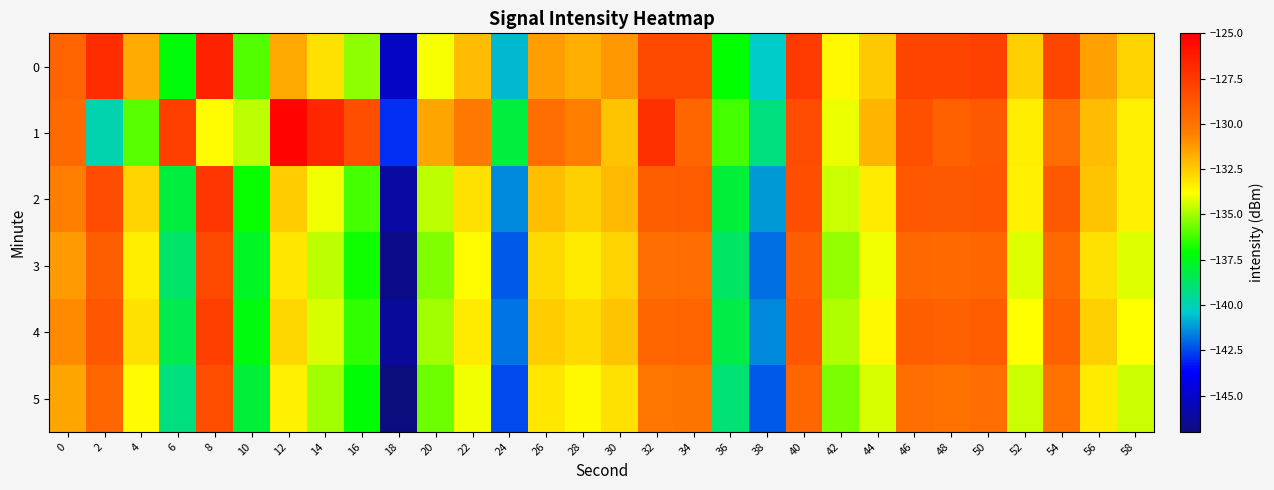

Reading left to right, extract all data points from this chart.

0: 0=-129.3	2=-126.9	4=-131.7	6=-137.2	8=-126.5	10=-136.1	12=-131.6	14=-133.0	16=-135.3	18=-145.2	20=-133.9	22=-132.1	24=-140.7	26=-131.3	28=-131.7	30=-131.1	32=-128.2	34=-128.2	36=-137.1	38=-140.3	40=-127.5	42=-133.6	44=-132.4	46=-127.9	48=-128.0	50=-127.8	52=-132.6	54=-128.1	56=-131.4	58=-132.7
1: 0=-129.6	2=-139.9	4=-136.0	6=-127.7	8=-133.7	10=-134.7	12=-125.2	14=-126.7	16=-128.4	18=-142.9	20=-131.5	22=-130.2	24=-138.1	26=-129.8	28=-130.5	30=-132.3	32=-127.1	34=-129.4	36=-136.2	38=-139.1	40=-128.3	42=-134.1	44=-131.9	46=-128.5	48=-129.2	50=-128.9	52=-133.4	54=-129.7	56=-132.1	58=-133.5
2: 0=-130.5	2=-128.3	4=-132.7	6=-138.1	8=-127.4	10=-137.0	12=-132.5	14=-134.0	16=-136.2	18=-146.0	20=-134.7	22=-133.0	24=-141.5	26=-132.2	28=-132.6	30=-132.0	32=-129.1	34=-129.0	36=-138.0	38=-141.2	40=-128.4	42=-134.5	44=-133.3	46=-128.8	48=-128.9	50=-128.7	52=-133.5	54=-128.9	56=-132.3	58=-133.5
3: 0=-131.2	2=-129.1	4=-133.4	6=-138.8	8=-128.1	10=-137.7	12=-133.2	14=-134.7	16=-136.9	18=-146.7	20=-135.4	22=-133.7	24=-142.2	26=-132.9	28=-133.3	30=-132.7	32=-129.8	34=-129.7	36=-138.7	38=-141.9	40=-129.1	42=-135.2	44=-134.0	46=-129.5	48=-129.6	50=-129.4	52=-134.2	54=-129.6	56=-133.0	58=-134.2
4: 0=-130.8	2=-128.7	4=-133.0	6=-138.4	8=-127.7	10=-137.3	12=-132.8	14=-134.3	16=-136.5	18=-146.3	20=-135.0	22=-133.3	24=-141.8	26=-132.5	28=-132.9	30=-132.3	32=-129.4	34=-129.3	36=-138.3	38=-141.5	40=-128.7	42=-134.8	44=-133.6	46=-129.1	48=-129.2	50=-129.0	52=-133.8	54=-129.2	56=-132.6	58=-133.8
5: 0=-131.5	2=-129.4	4=-133.7	6=-139.1	8=-128.4	10=-138.0	12=-133.5	14=-135.0	16=-137.2	18=-147.0	20=-135.7	22=-134.0	24=-142.5	26=-133.2	28=-133.6	30=-133.0	32=-130.1	34=-130.0	36=-139.0	38=-142.2	40=-129.4	42=-135.5	44=-134.3	46=-129.8	48=-129.9	50=-129.7	52=-134.5	54=-129.9	56=-133.3	58=-134.5